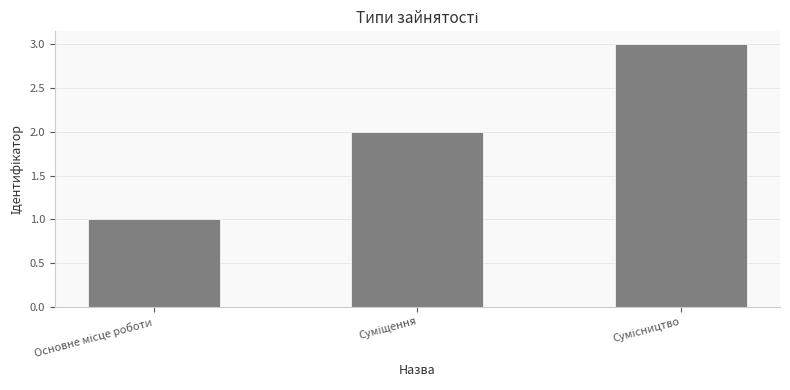

What is the greatest value displayed?

3